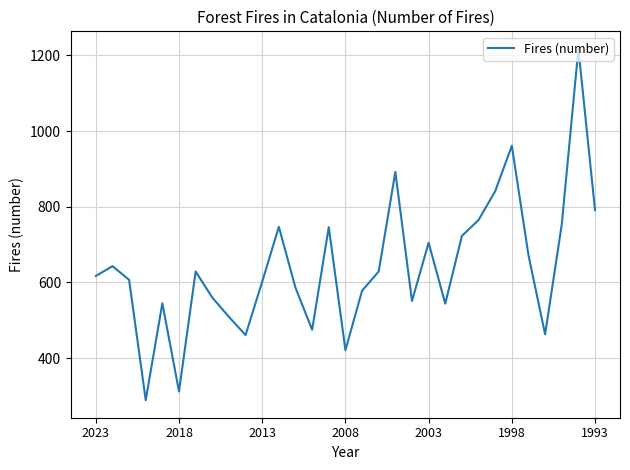

What is the greatest value displayed?

1217